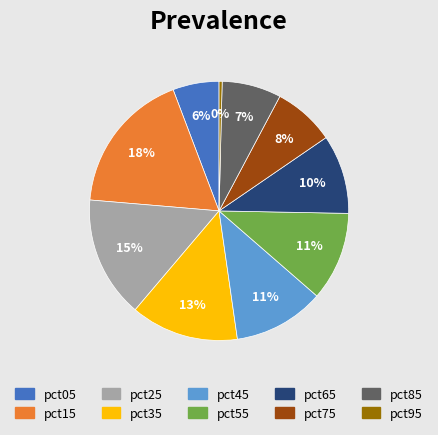

To the nearest percent, what portion does pct55 represent?

11%